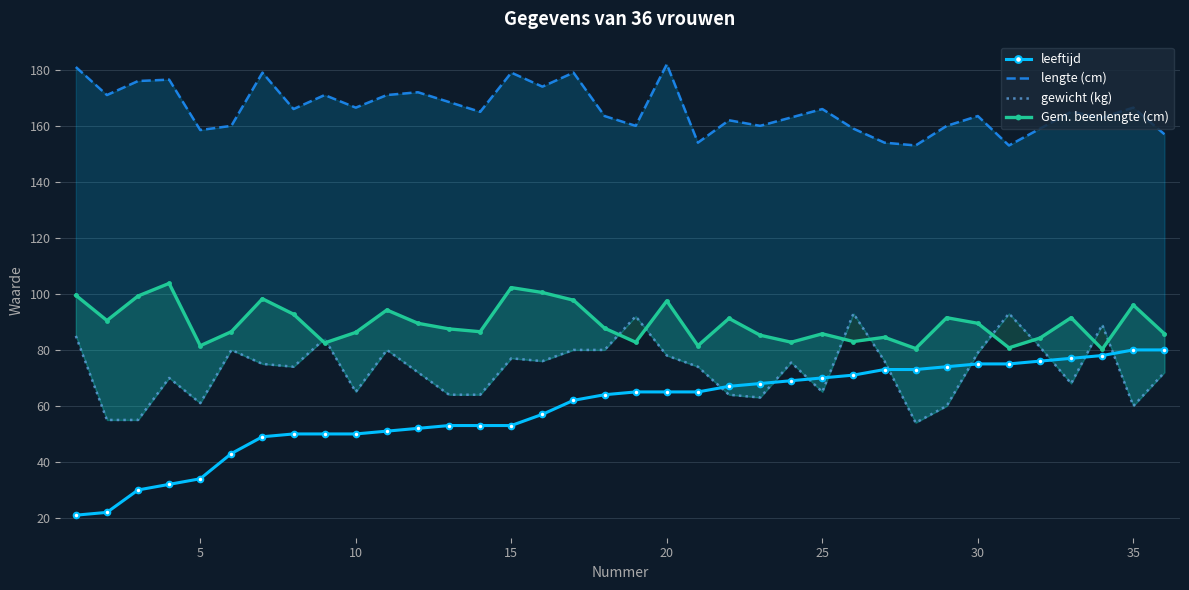

The leeftijd series shows 65 at 20. True or false?

True